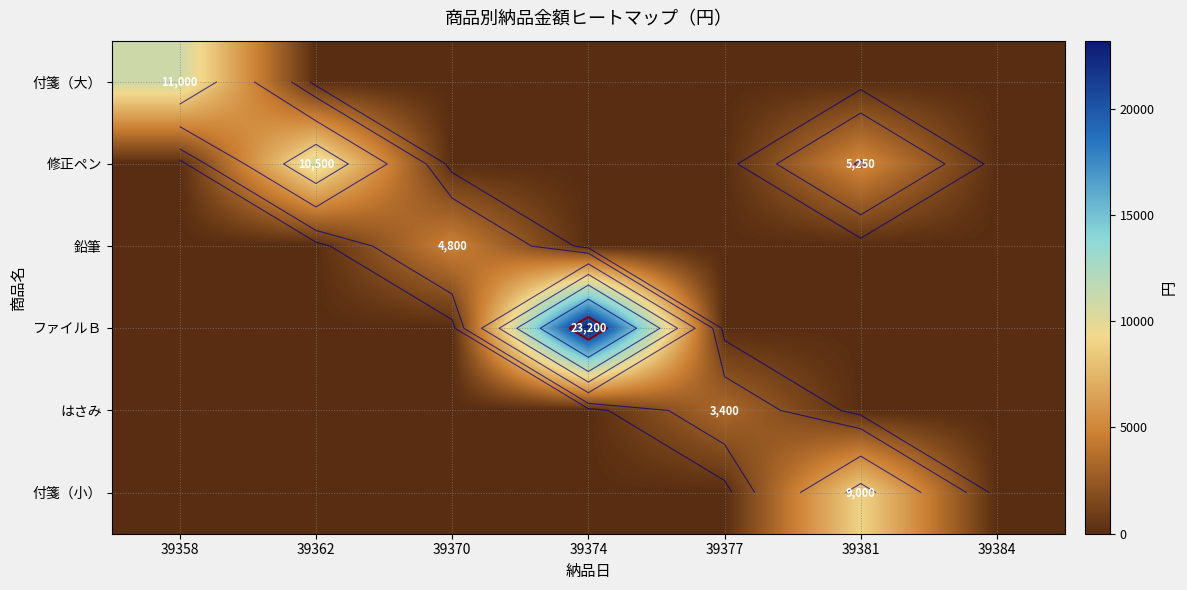

What is the spread (max minus min) of values at 39374?

23200